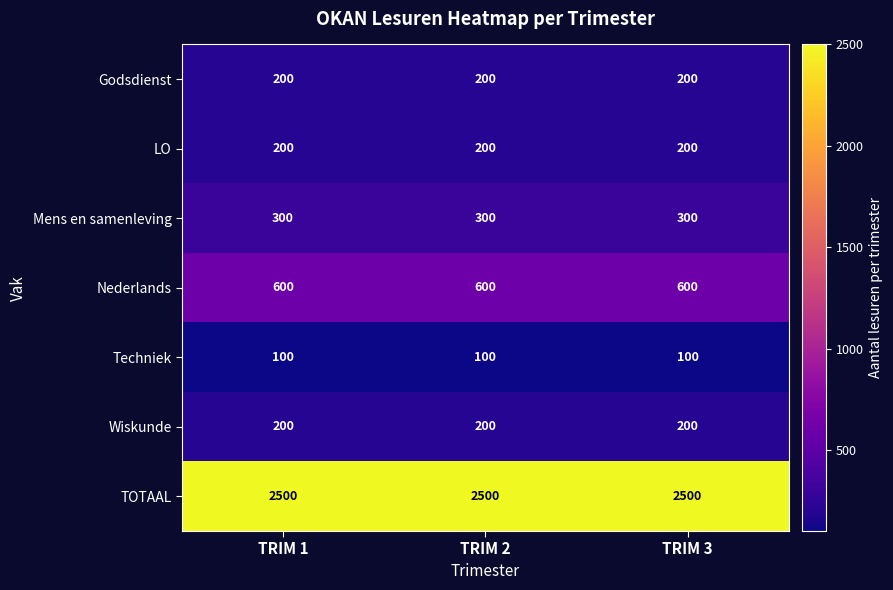

What is the minimum value for TOTAAL?

2500